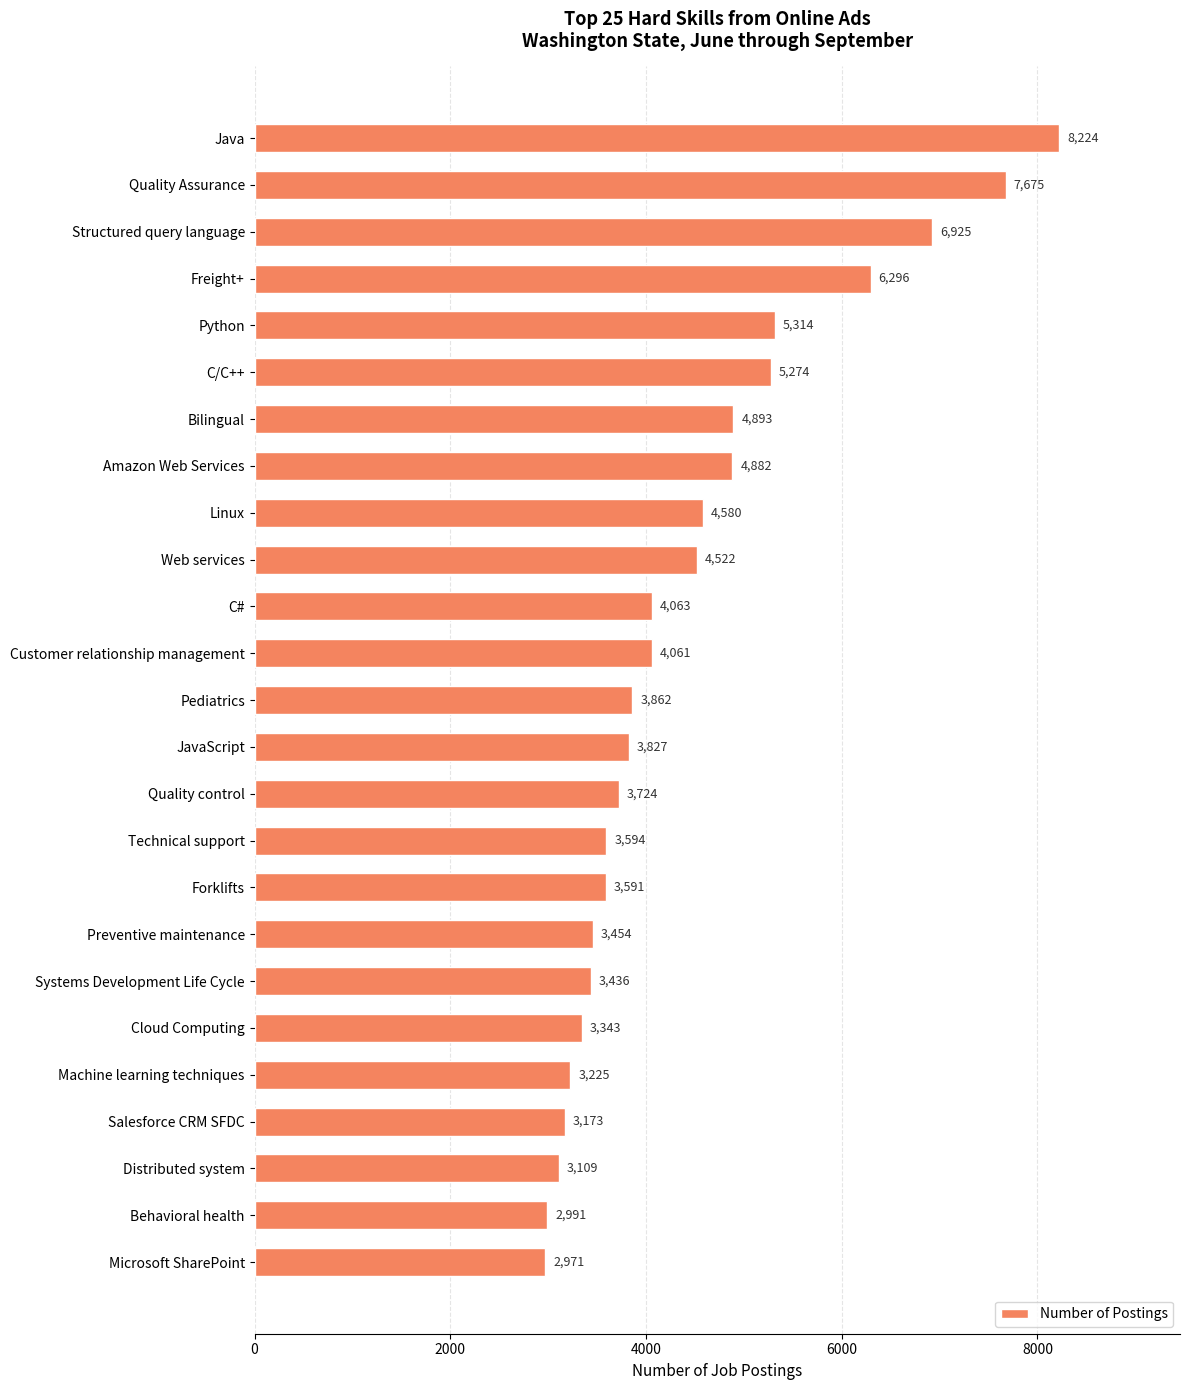

What is the maximum value shown in the chart?

8224